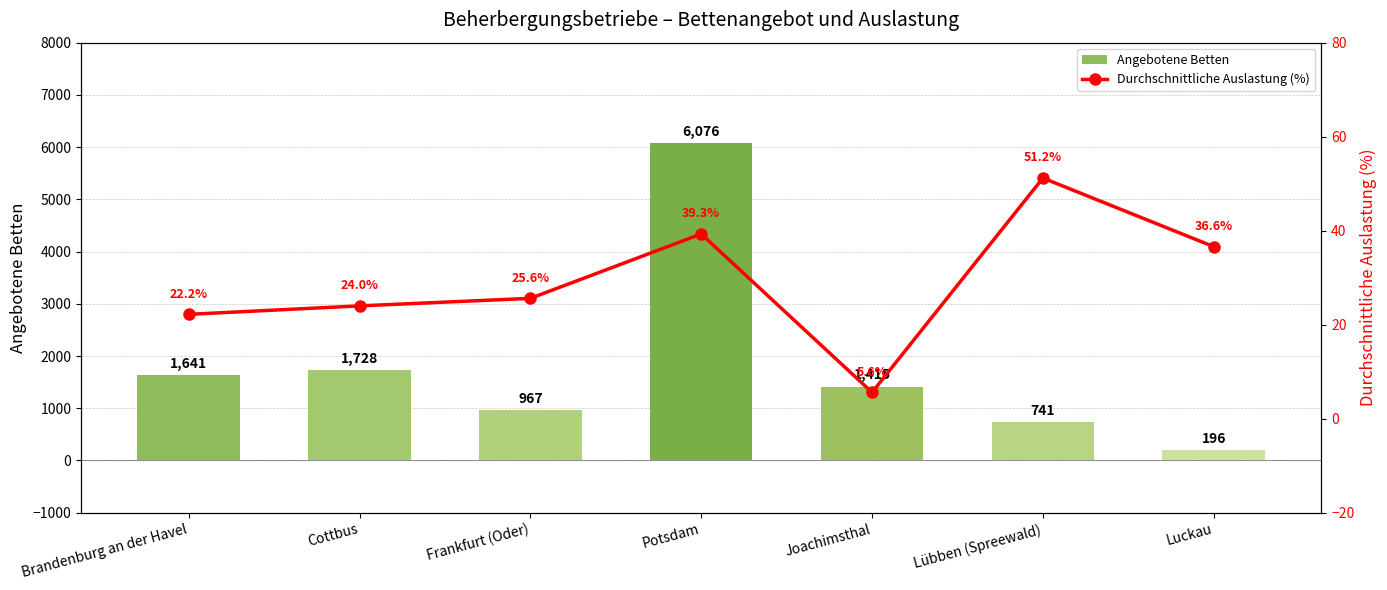

Reading right to left, what are all the values shown in this chart?

Angebotene Betten: 196.0	741.0	1415.0	6076.0	967.0	1728.0	1641.0
Durchschnittliche Auslastung (%): 36.6	51.2	5.6	39.3	25.6	24.0	22.2